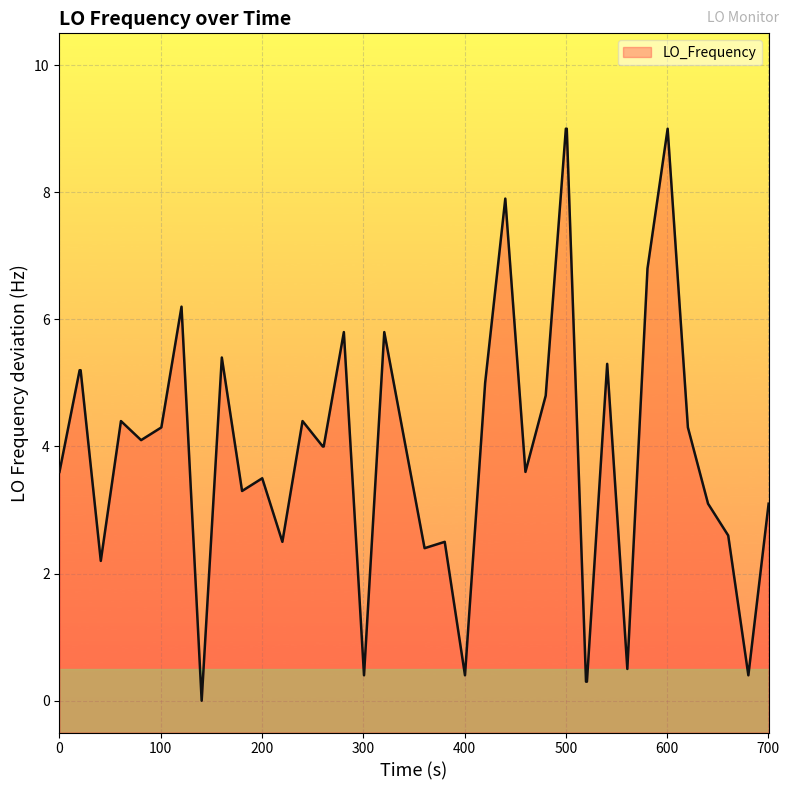

The chart shows a value of 0.5 at 30. True or false?

False